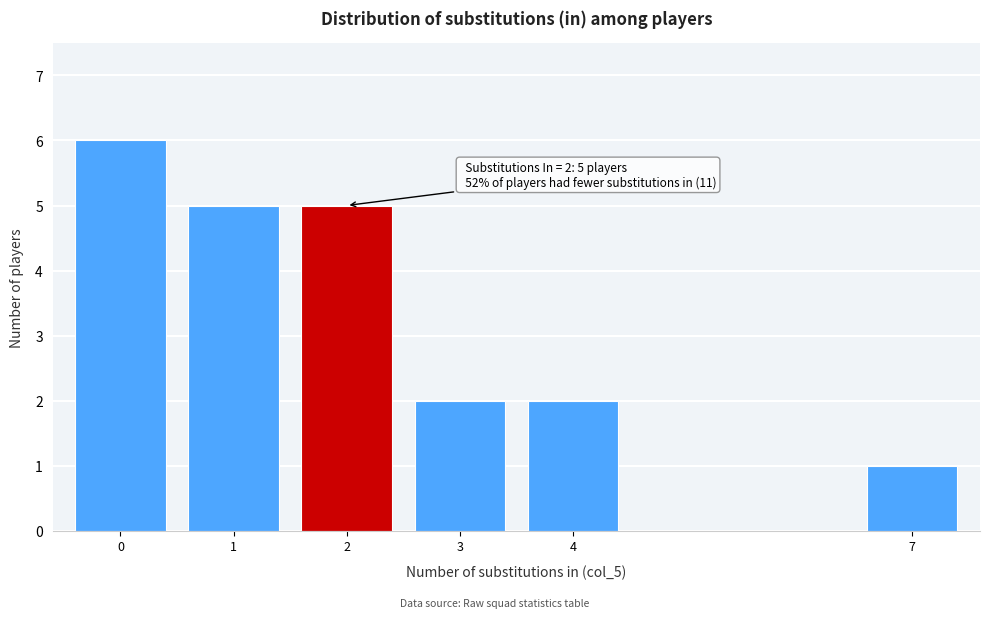

Reading right to left, extract all data points from this chart.

1	2	2	5	5	6